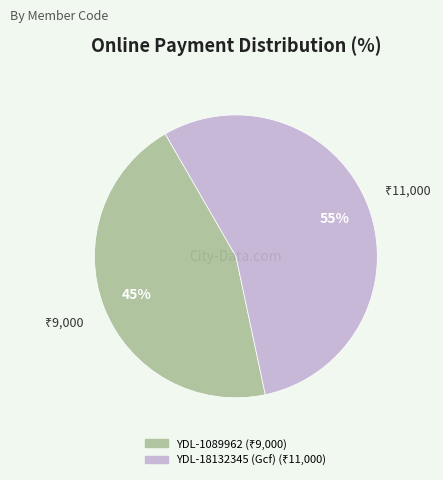

To the nearest percent, what is the difference between the largest and smallest slice percentages?

10%